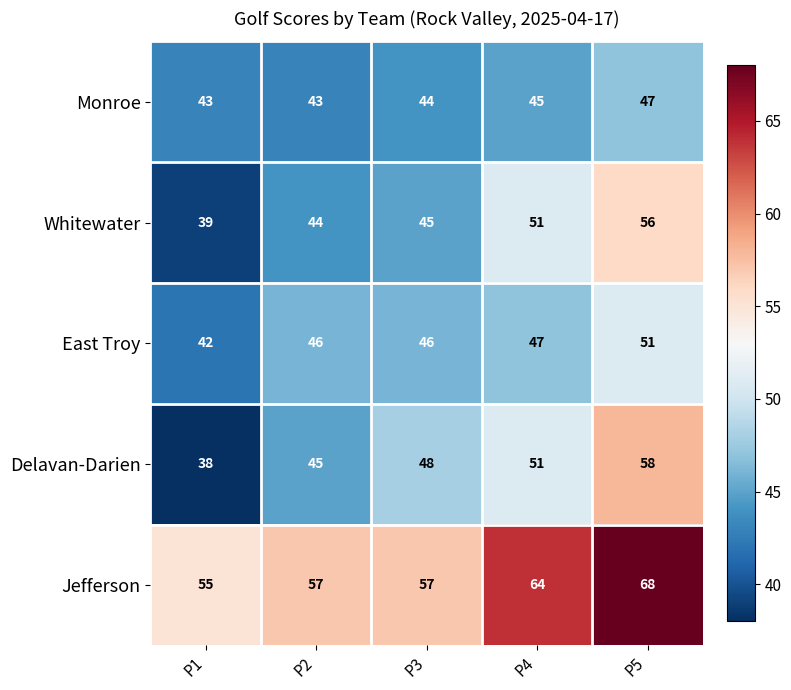

Reading left to right, extract all data points from this chart.

Monroe: 43	43	44	45	47
Whitewater: 39	44	45	51	56
East Troy: 42	46	46	47	51
Delavan-Darien: 38	45	48	51	58
Jefferson: 55	57	57	64	68